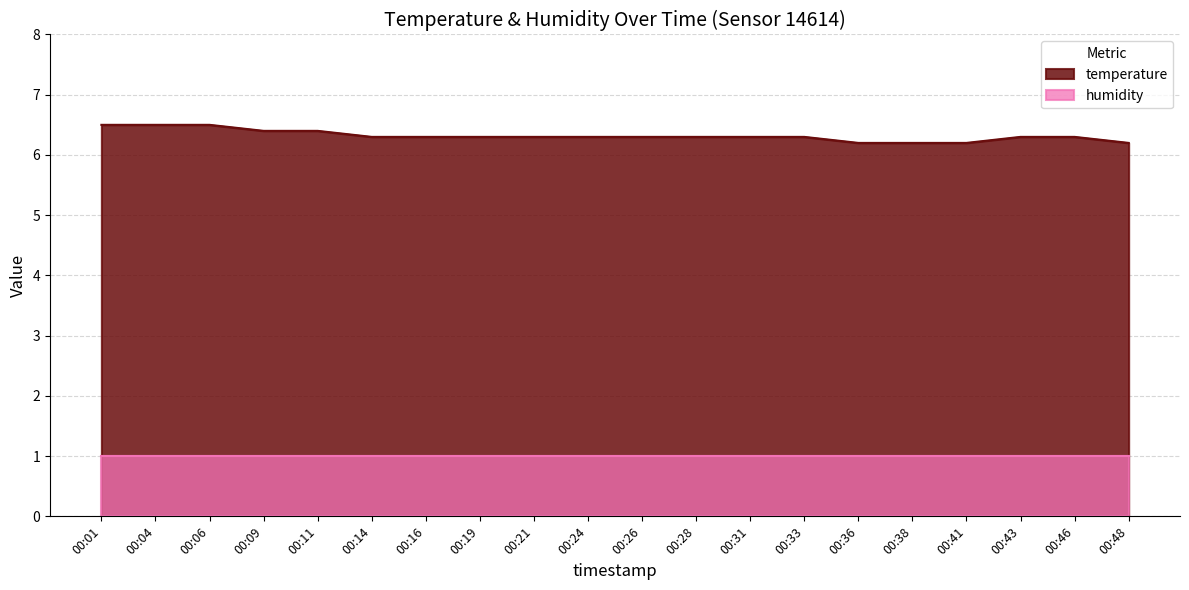

What is the average value?

6.3